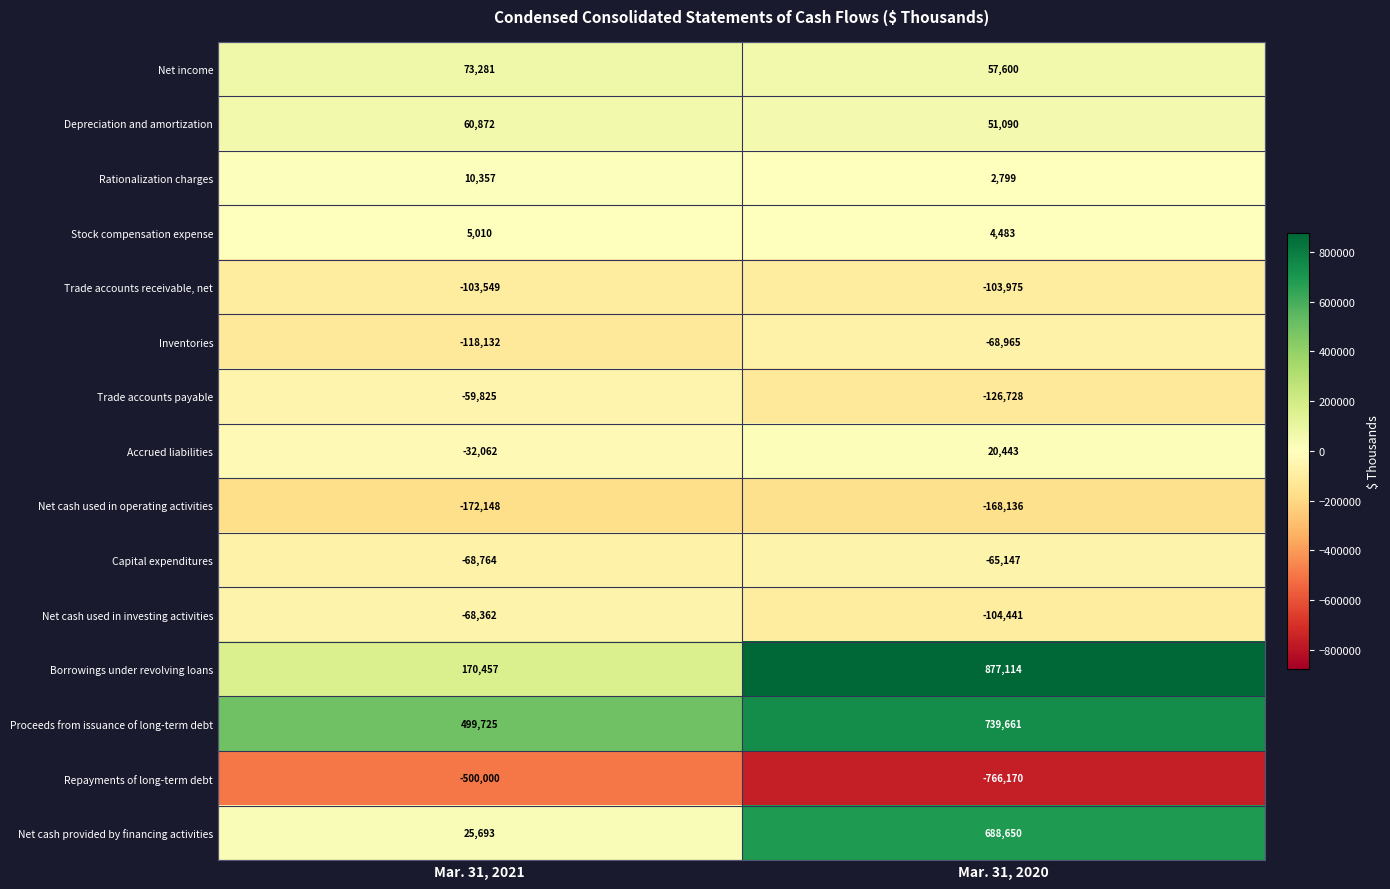

Reading left to right, what are all the values shown in this chart?

Net income: 73281	57600
Depreciation and amortization: 60872	51090
Rationalization charges: 10357	2799
Stock compensation expense: 5010	4483
Trade accounts receivable, net: -103549	-103975
Inventories: -118132	-68965
Trade accounts payable: -59825	-126728
Accrued liabilities: -32062	20443
Net cash used in operating activities: -172148	-168136
Capital expenditures: -68764	-65147
Net cash used in investing activities: -68362	-104441
Borrowings under revolving loans: 170457	877114
Proceeds from issuance of long-term debt: 499725	739661
Repayments of long-term debt: -500000	-766170
Net cash provided by financing activities: 25693	688650